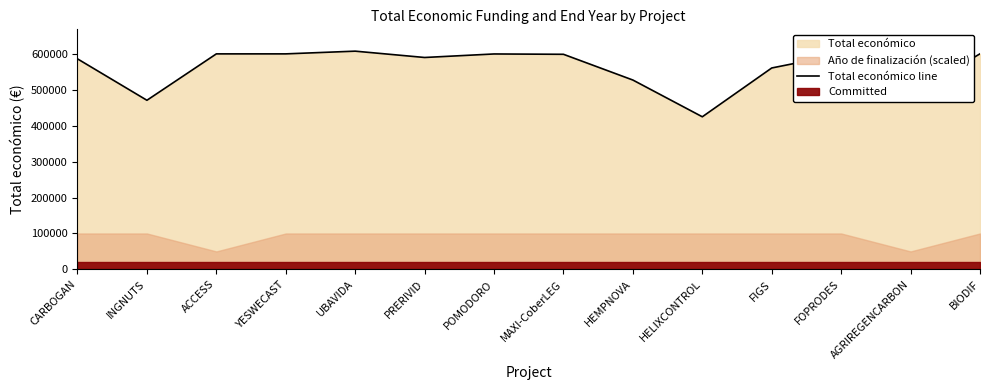

What is the sum of the values at CARBOGAN and HEMPNOVA?

1112876